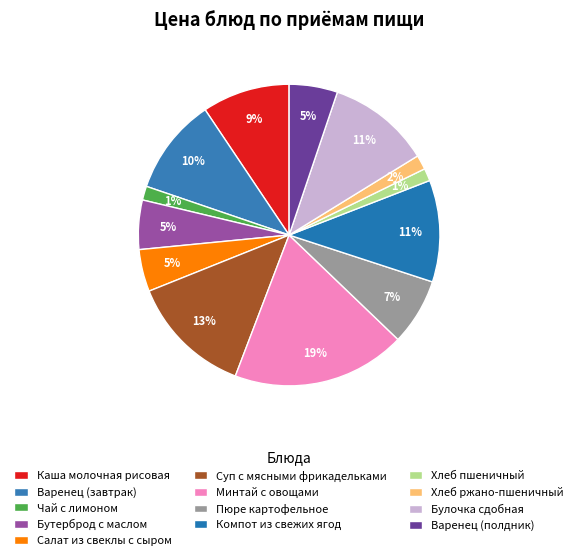

What is the change in value from Пюре картофельное to Компот из свежих ягод?

+9.6